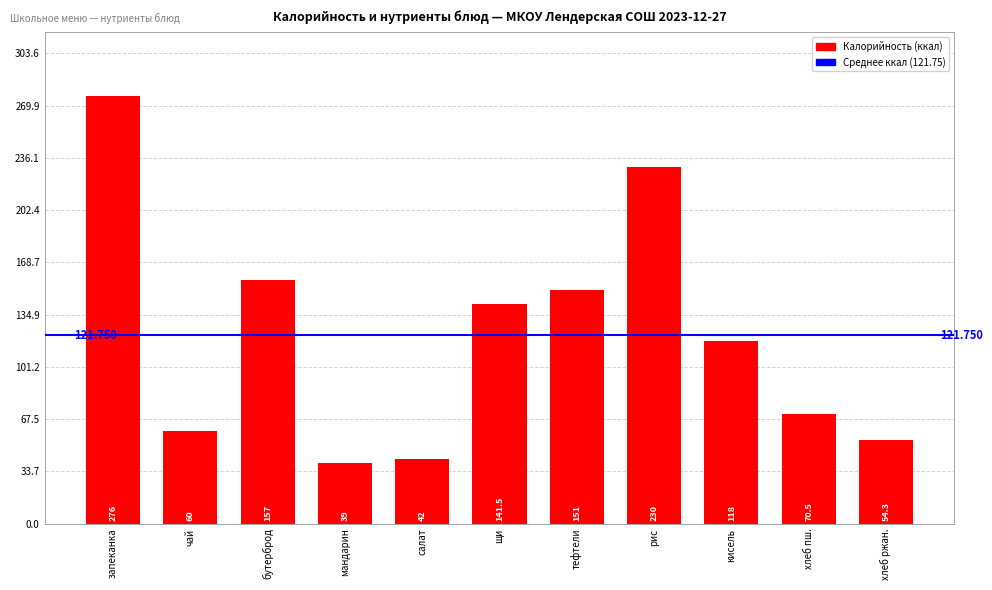

What position from the left is хлеб пш.?

10